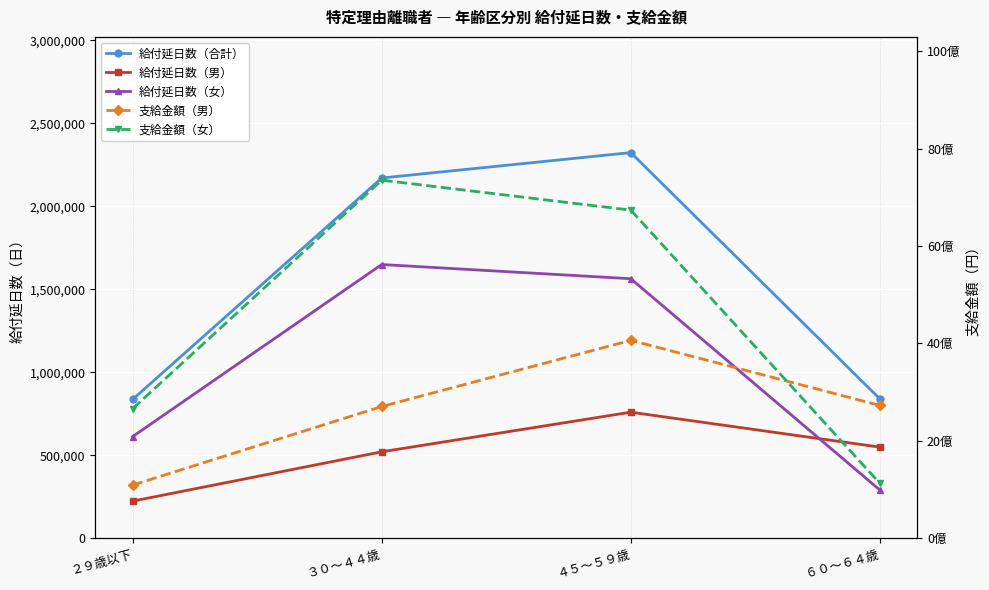

Reading right to left, list all the values displayed in this chart.

給付延日数（合計）: 839689	2322879	2169894	836498
給付延日数（男）: 549030	759527	521014	223831
給付延日数（女）: 290659	1563352	1648880	612667
支給金額（男）: 2727787281	4064216966	2705642738	1092421855
支給金額（女）: 1128326781	6736538920	7351782790	2661500710